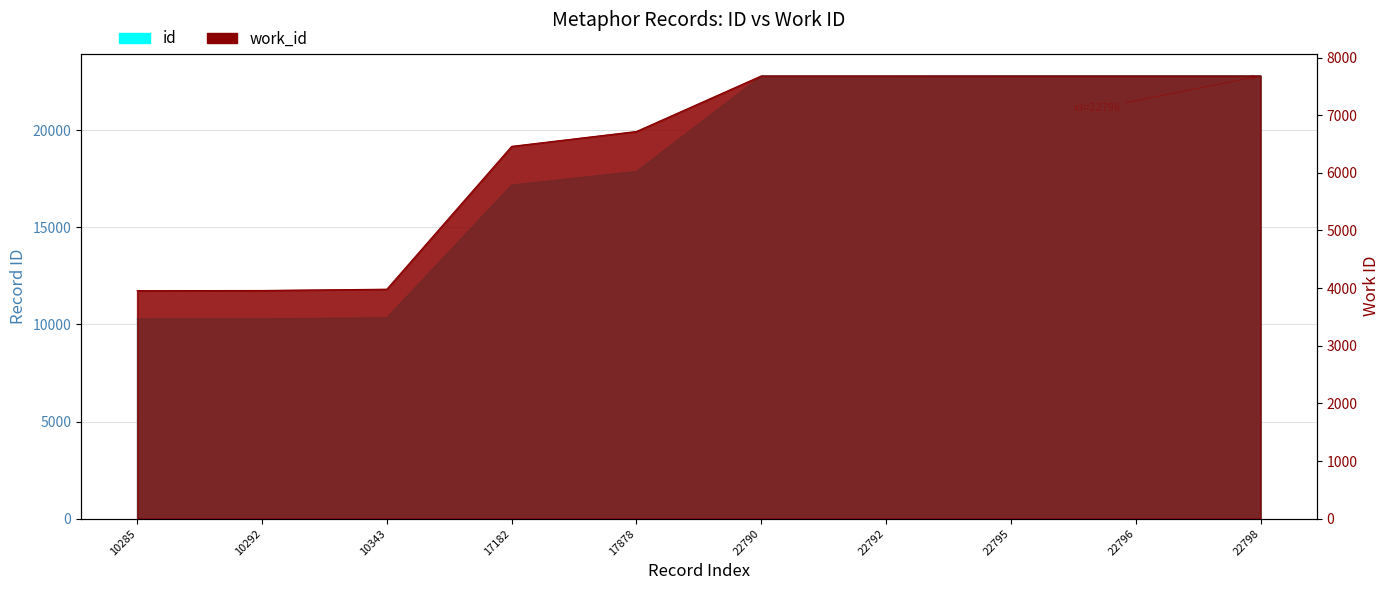

What is the highest value of the work_id series?

7682